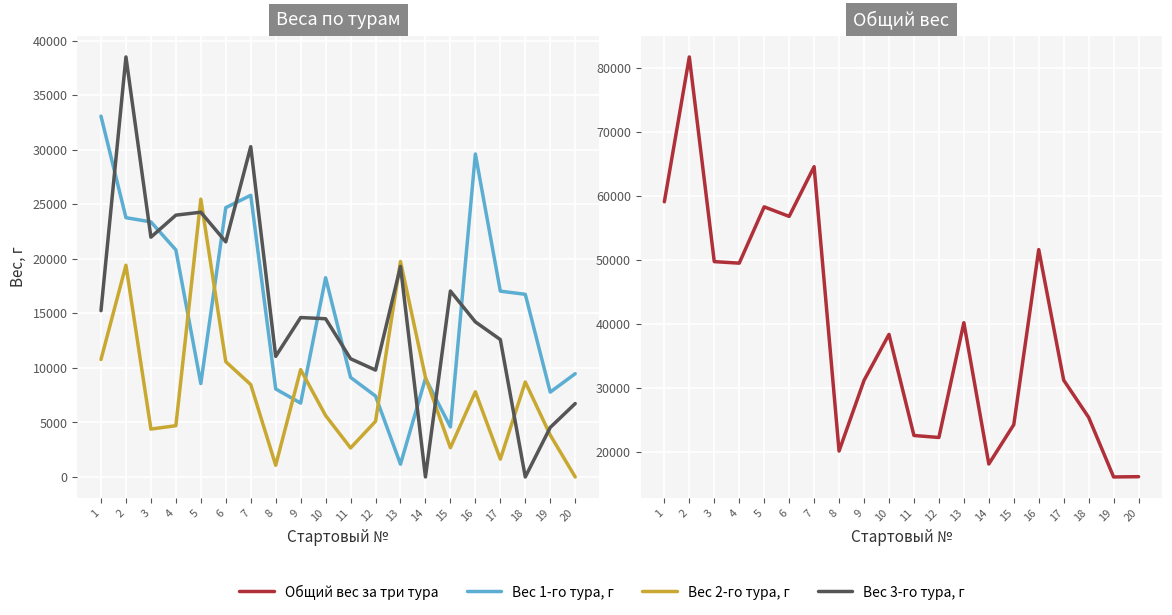

How many distinct data groups are displayed?

4